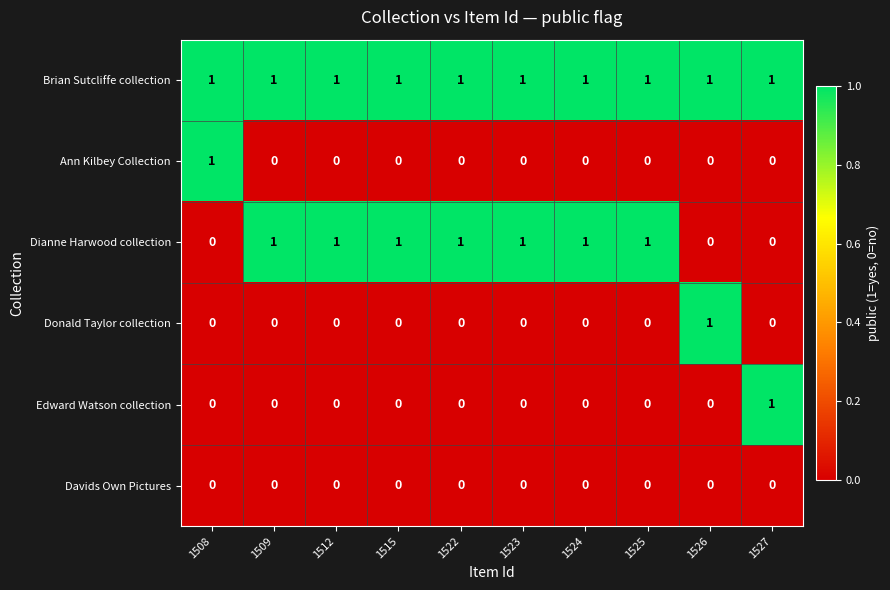

Count the Donald Taylor collection values in the range 0 to 1.

10